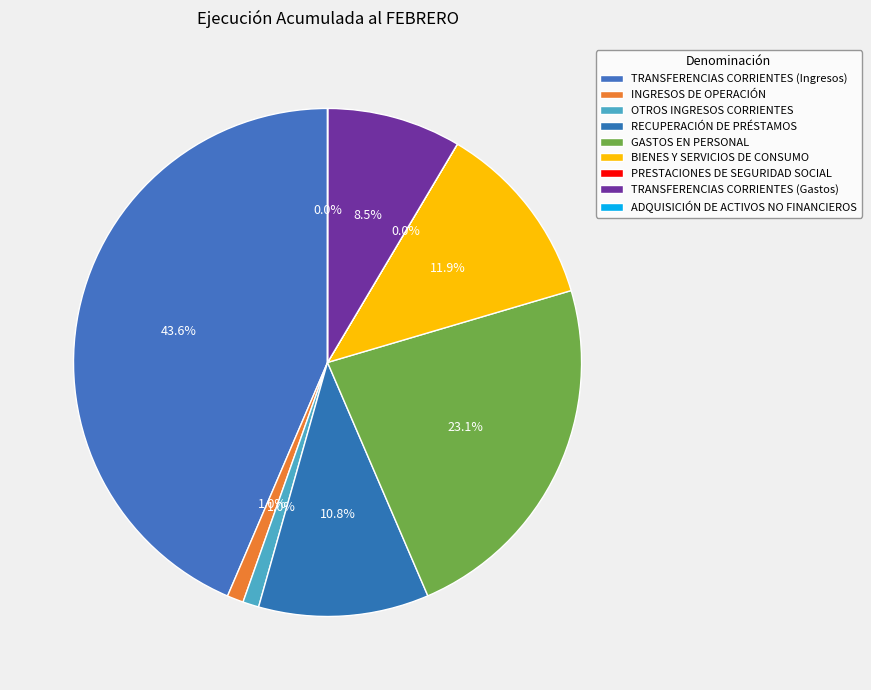

What is the smallest slice in the pie chart?

PRESTACIONES DE SEGURIDAD SOCIAL